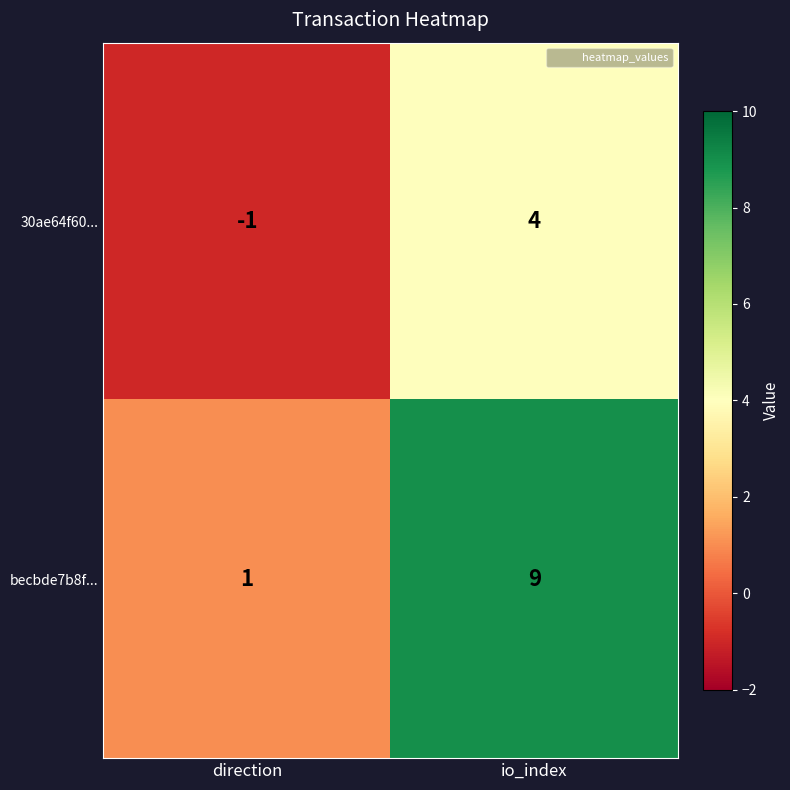

At which category is the sum across all series the highest?

io_index